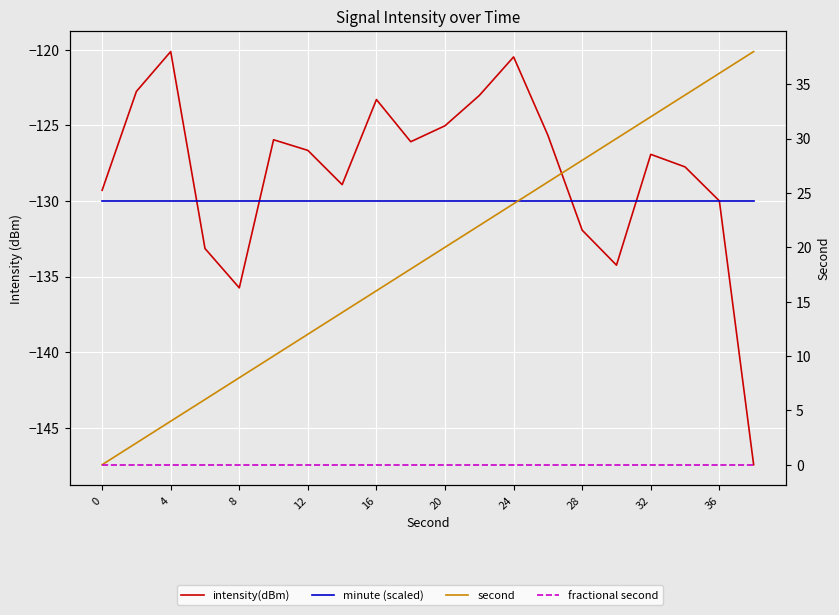

Is the value of second at 36 greater than the value of intensity(dBm) at 4?

Yes